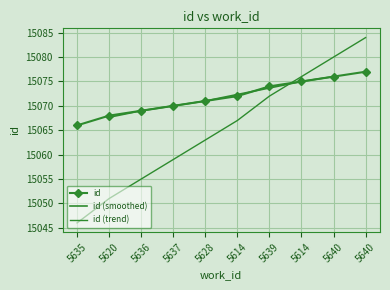

Reading left to right, extract all data points from this chart.

15066	15068	15069	15070	15071	15072	15074	15075	15076	15077